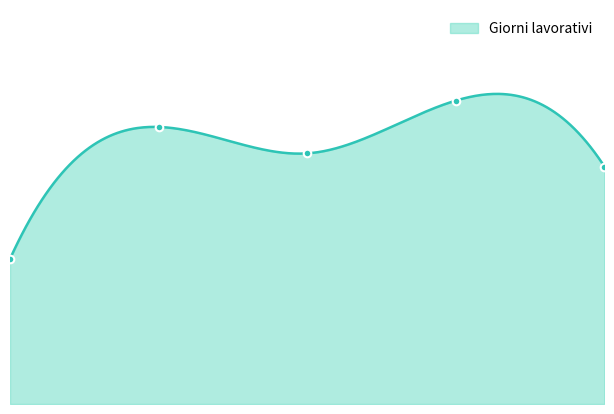

At which category is the sum across all series the highest?

Gennaio 2023